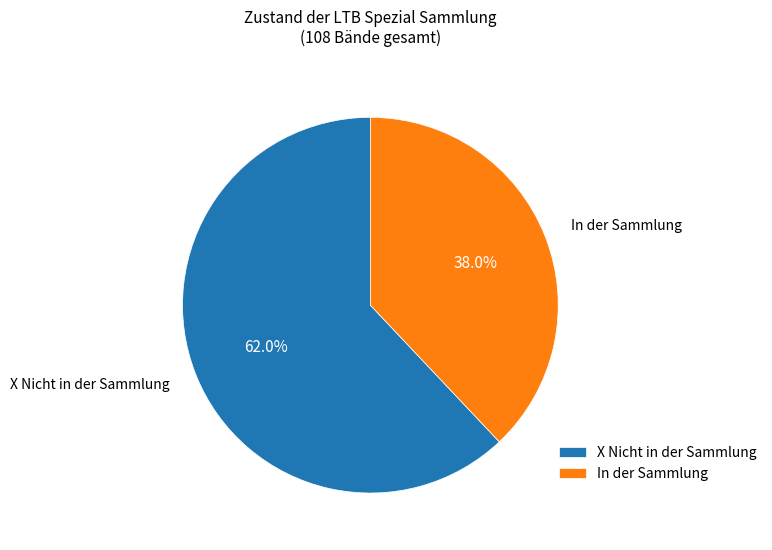

How many segments does this pie chart have?

2